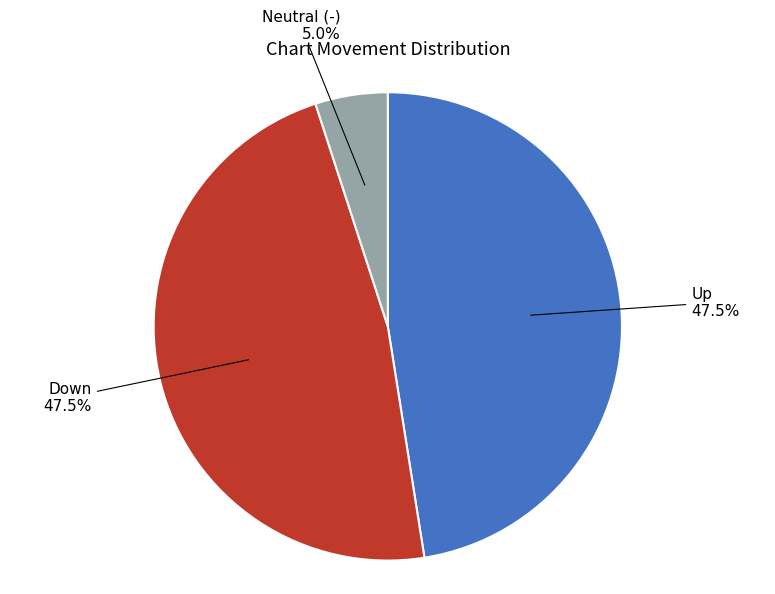

Does any single category account for the majority?

No